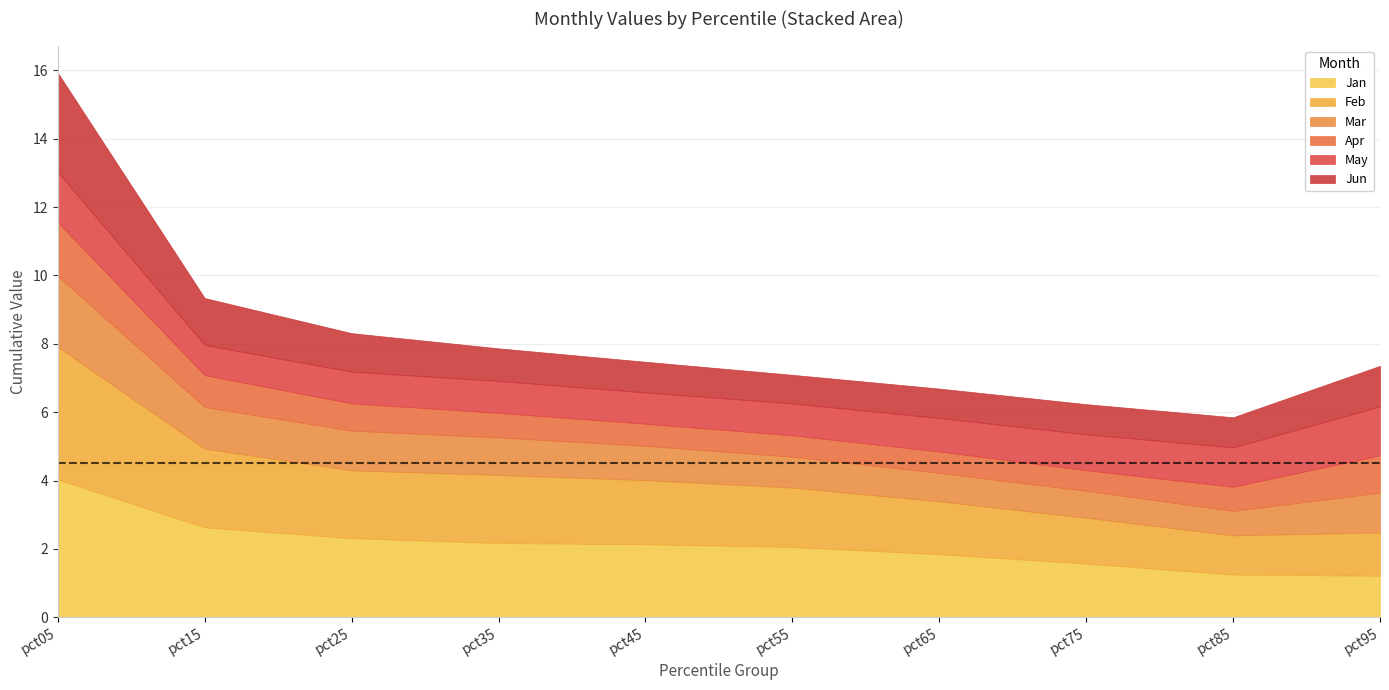

What is the value of the Jan point at the 3rd from the left?

2.3